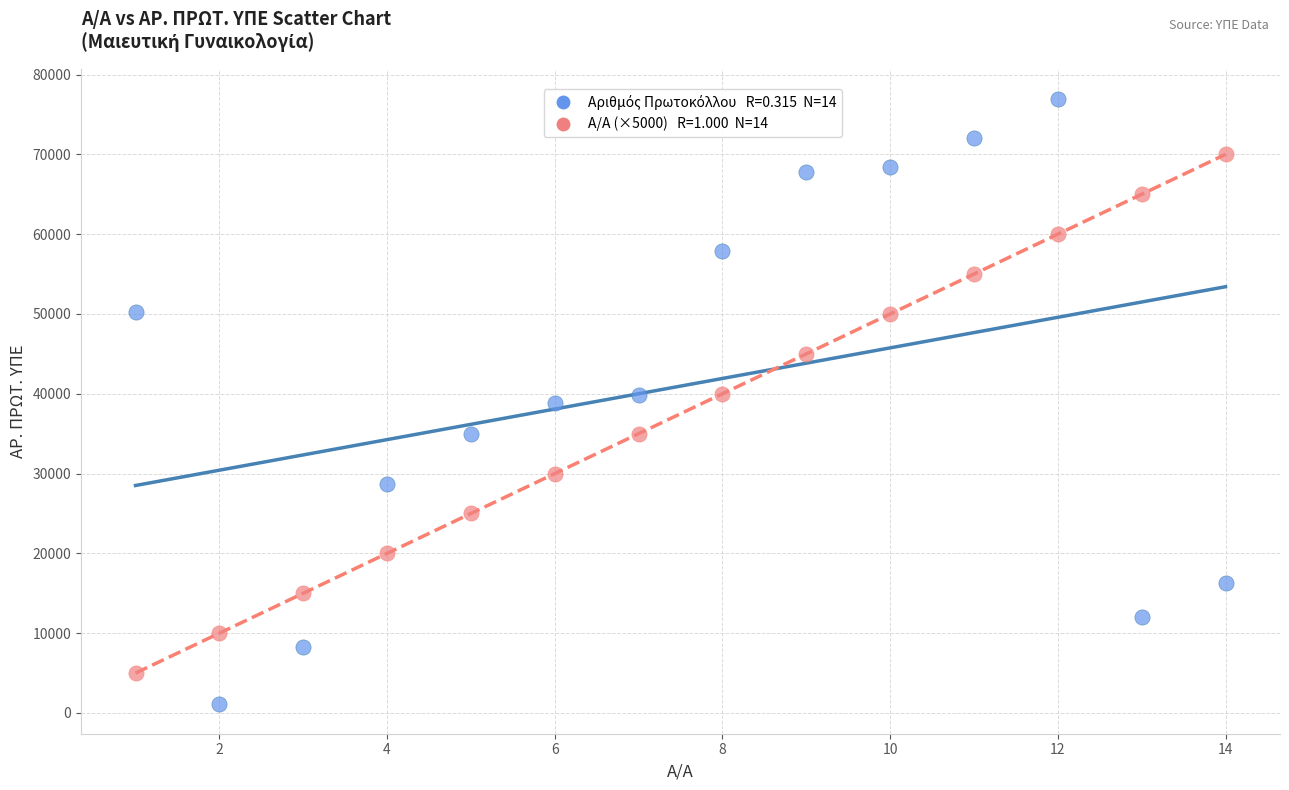

Across all data points, what is the range of X values (max minus min)?

13